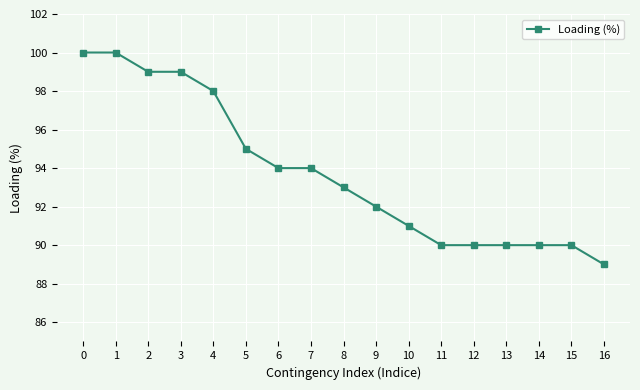

Is it true that the value at 3 is 129?

False